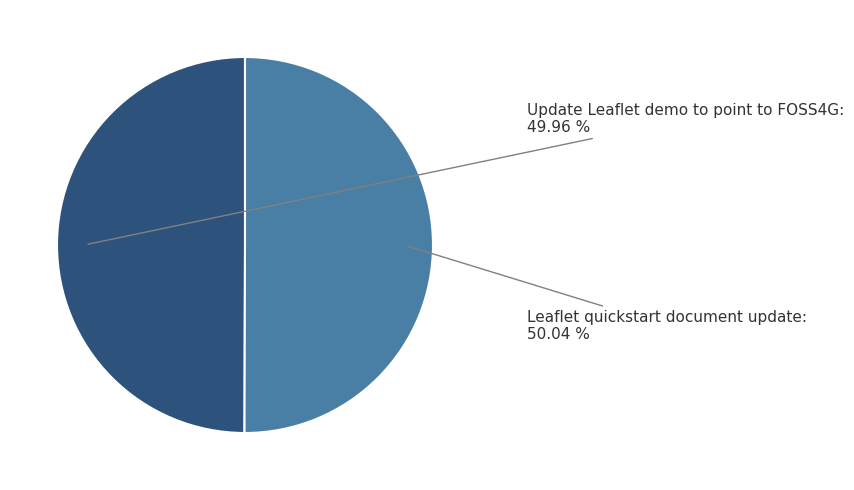

To the nearest percent, what percentage of the pie is Leaflet quickstart document update?

50%